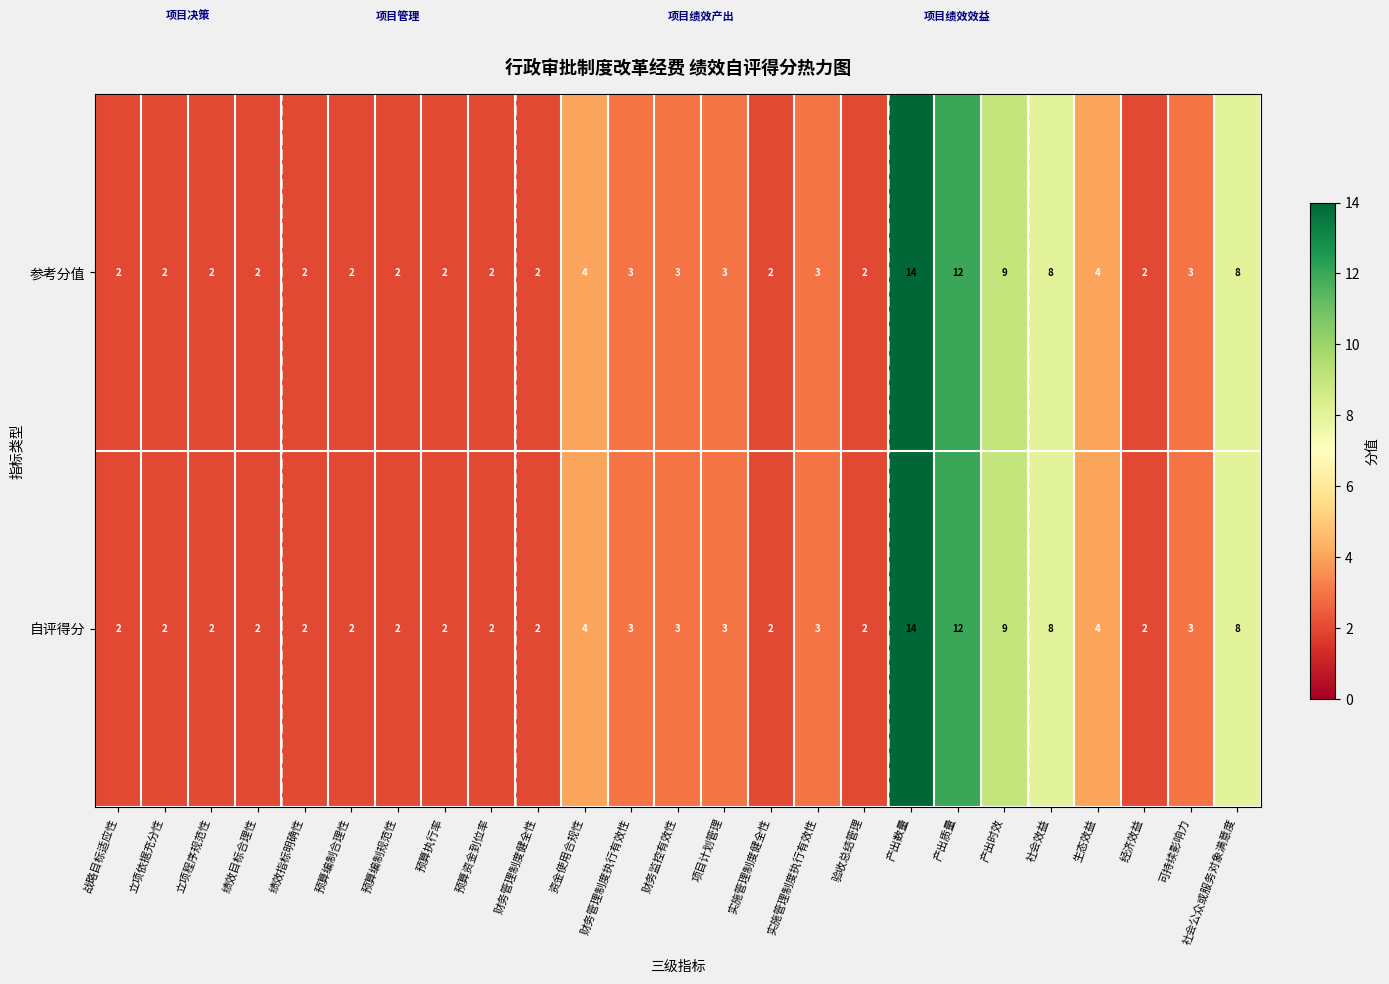

What is the average value of the 自评得分 series?

4